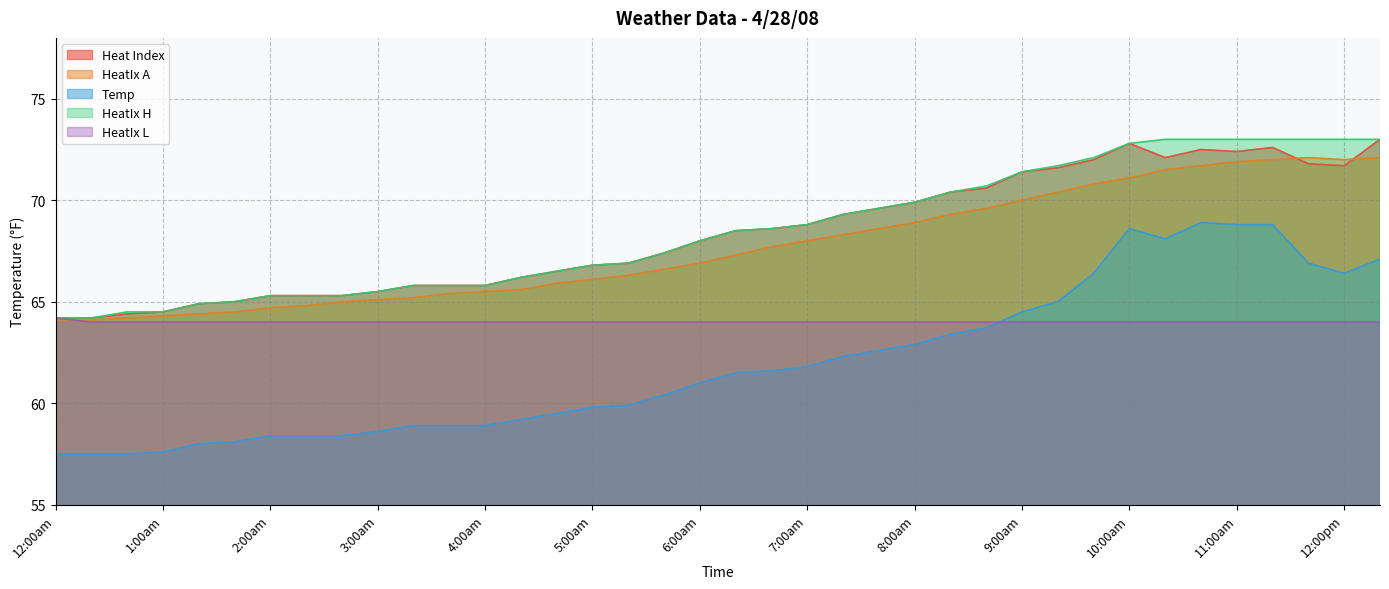

Is the value of Temp at 4:00am greater than the value of HeatIx A at 3:00am?

No